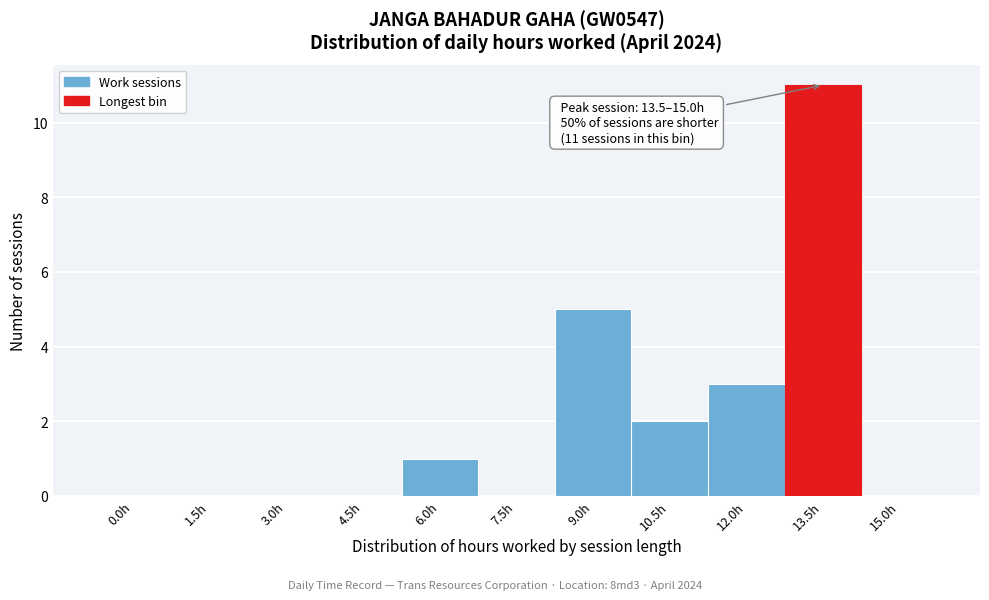

Reading left to right, extract all data points from this chart.

0.0h=0	1.5h=0	3.0h=0	4.5h=0	6.0h=1	7.5h=0	9.0h=5	10.5h=2	12.0h=3	13.5h=11	15.0h=0